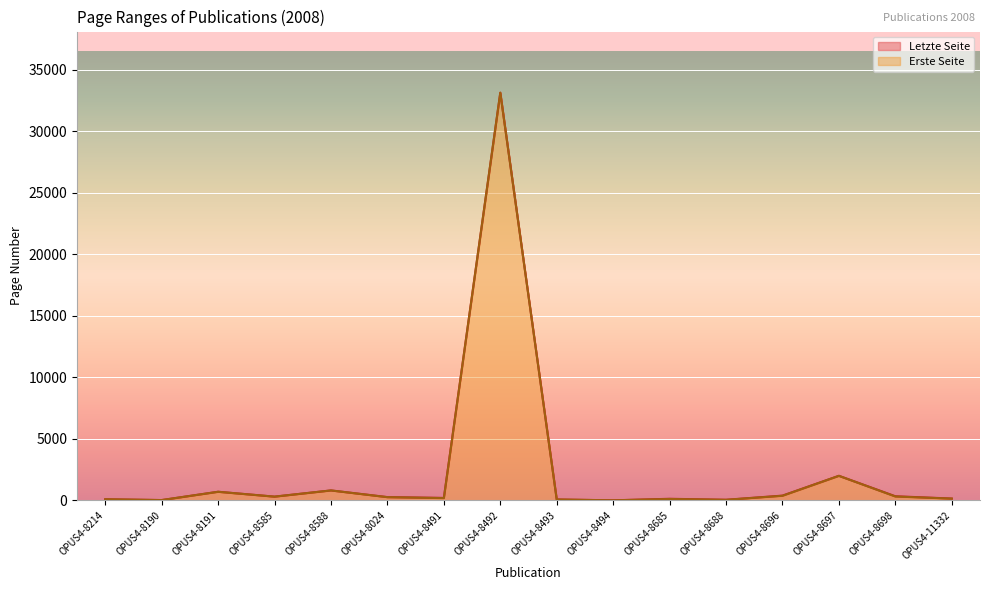

Between OPUS4-8588 and OPUS4-11332, which is larger?

OPUS4-8588